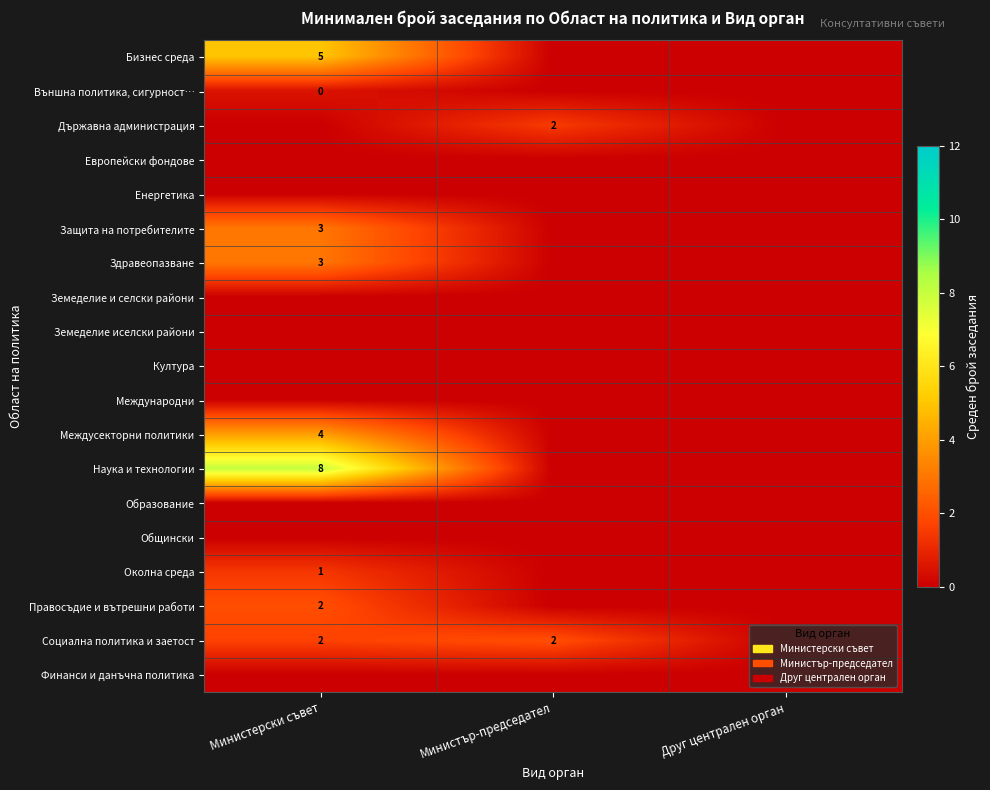

Is it true that row_6 equals 5.3 at Министерски съвет?

False